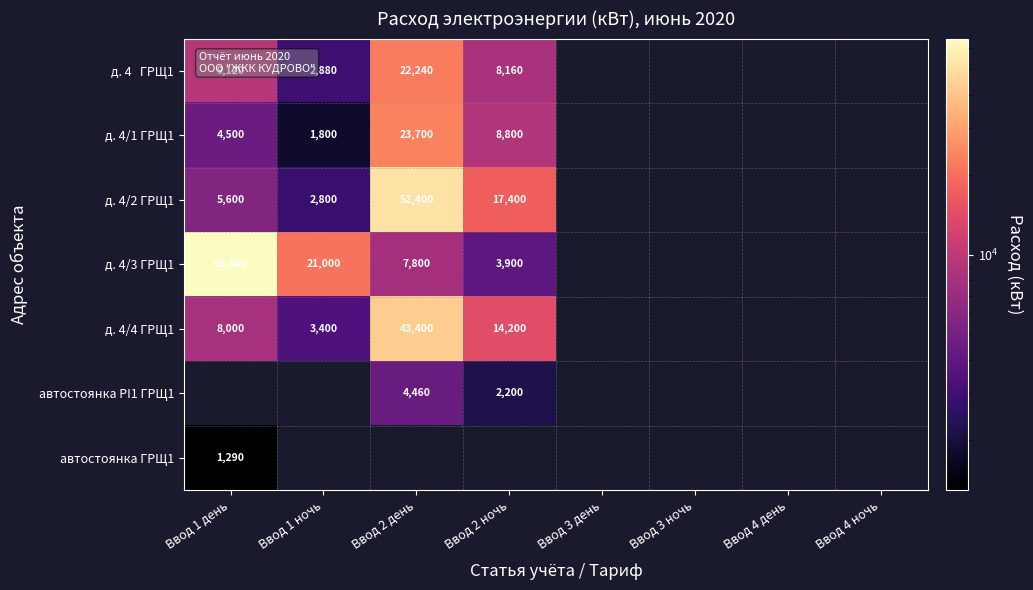

What is the minimum value shown in the chart?

1290.0